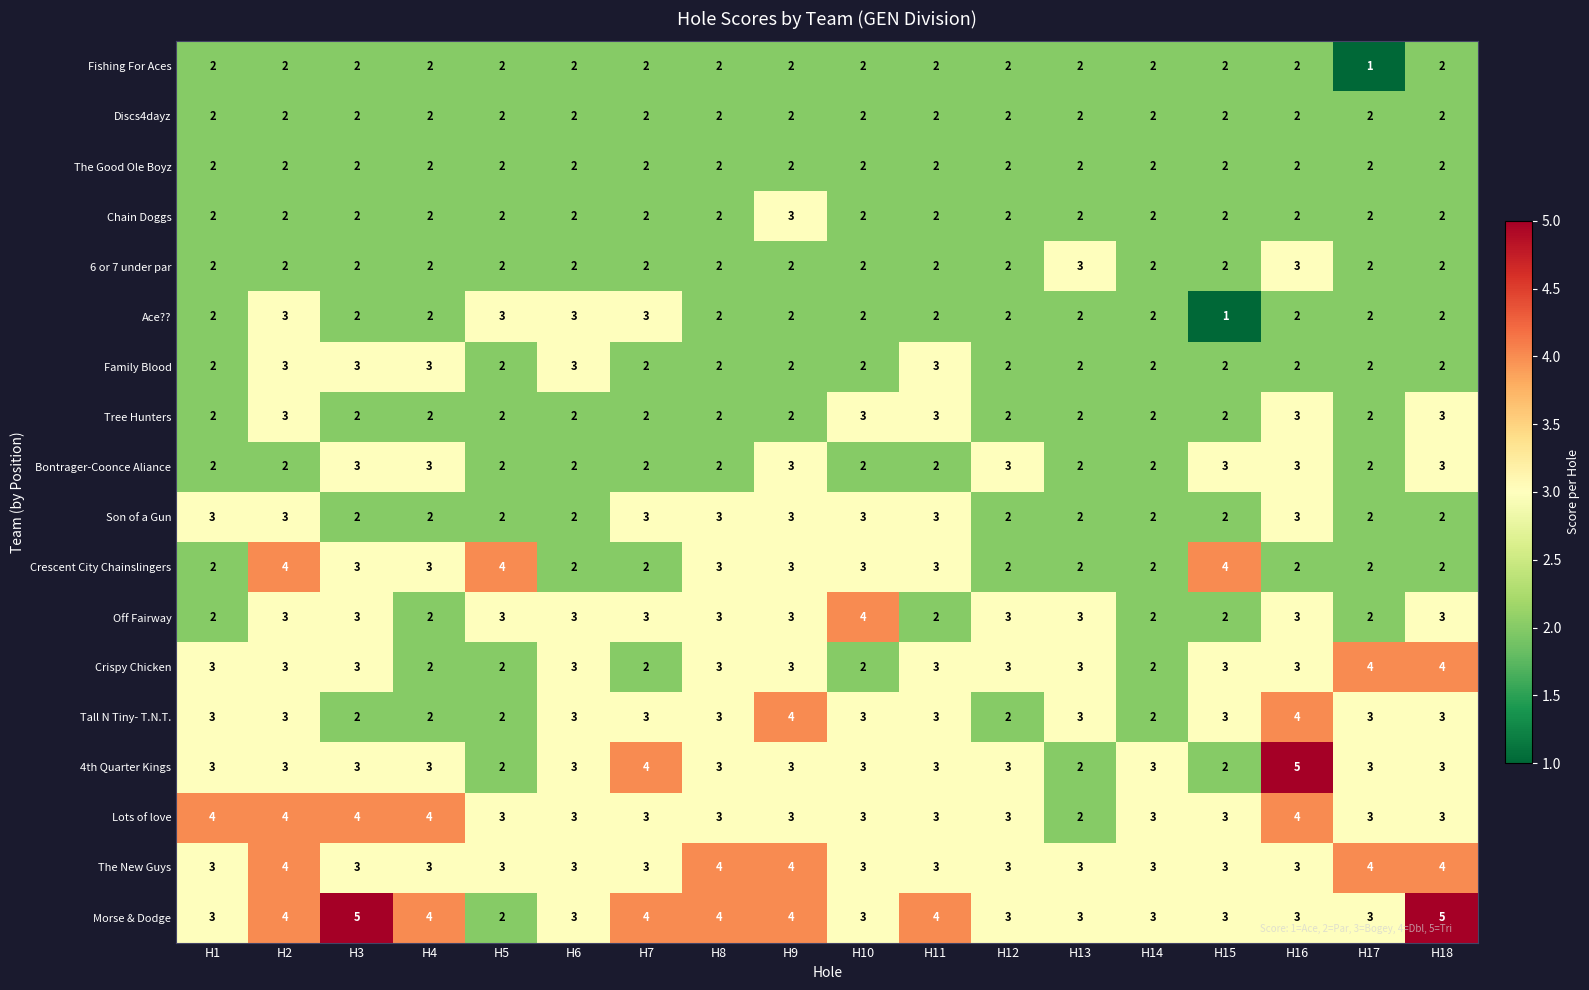

What is the spread (max minus min) of values at H16?

3